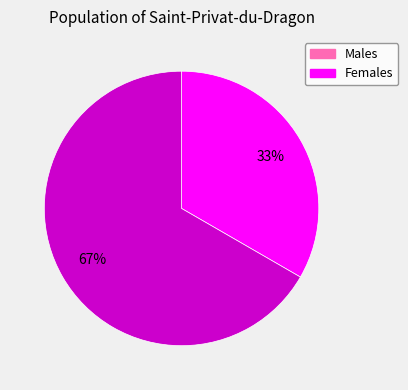

To the nearest percent, what is the average slice percentage?

50%